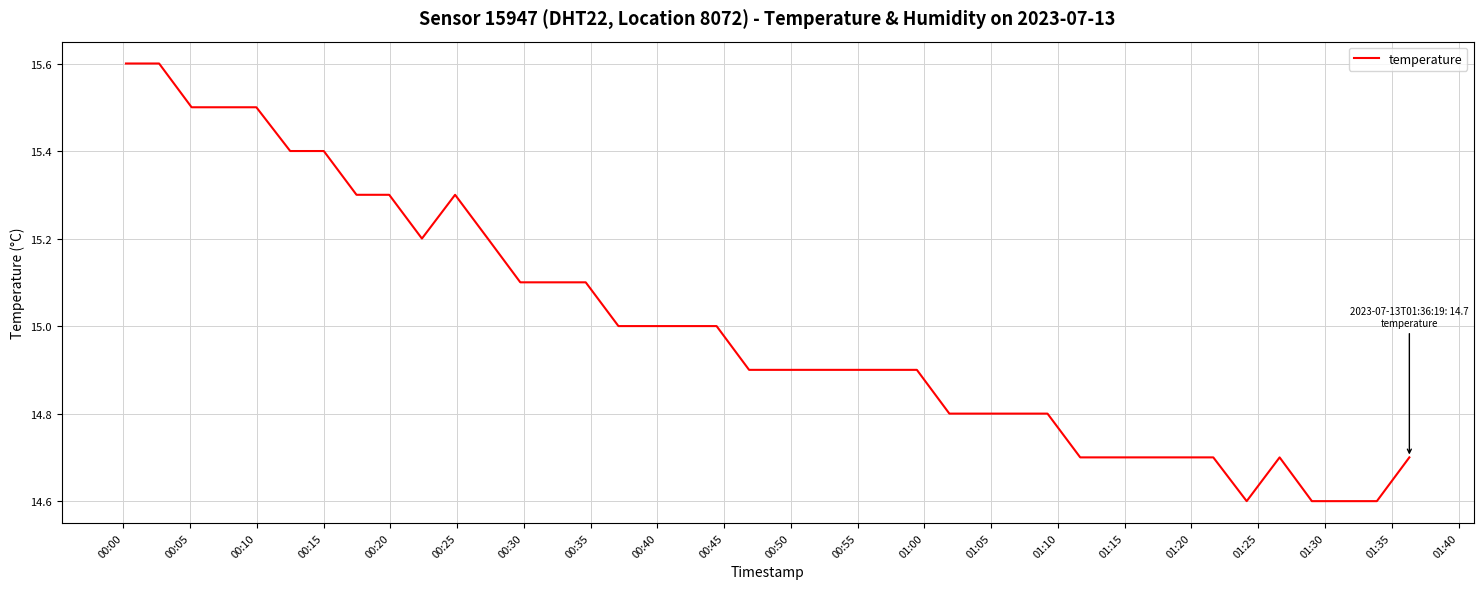

What is the smallest value displayed?

14.6